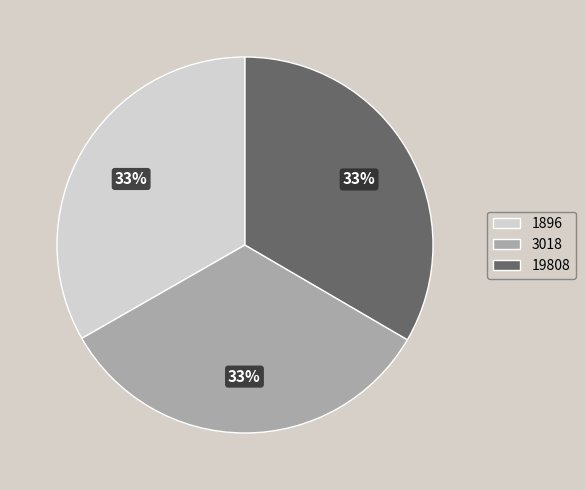

Do 3018 and 1896 together represent more than half of the pie?

Yes